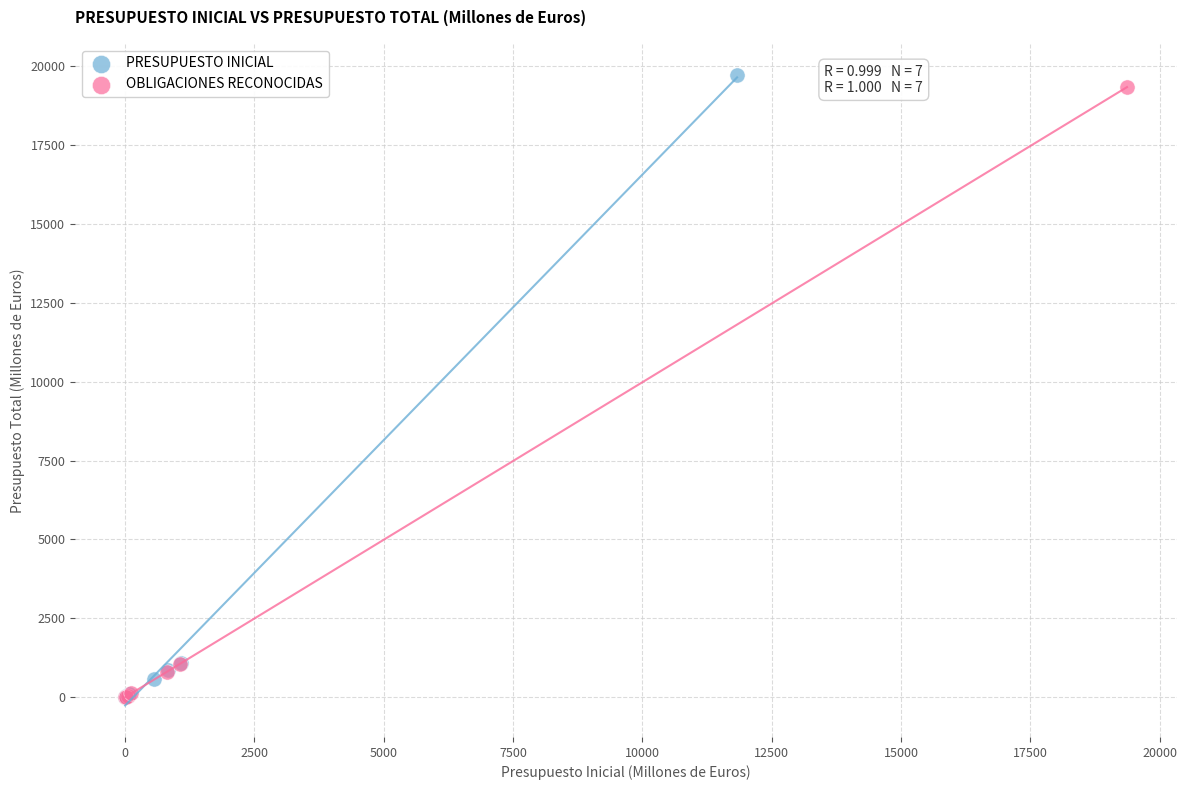

Which series has the largest Y range (max minus min)?

PRESUPUESTO INICIAL